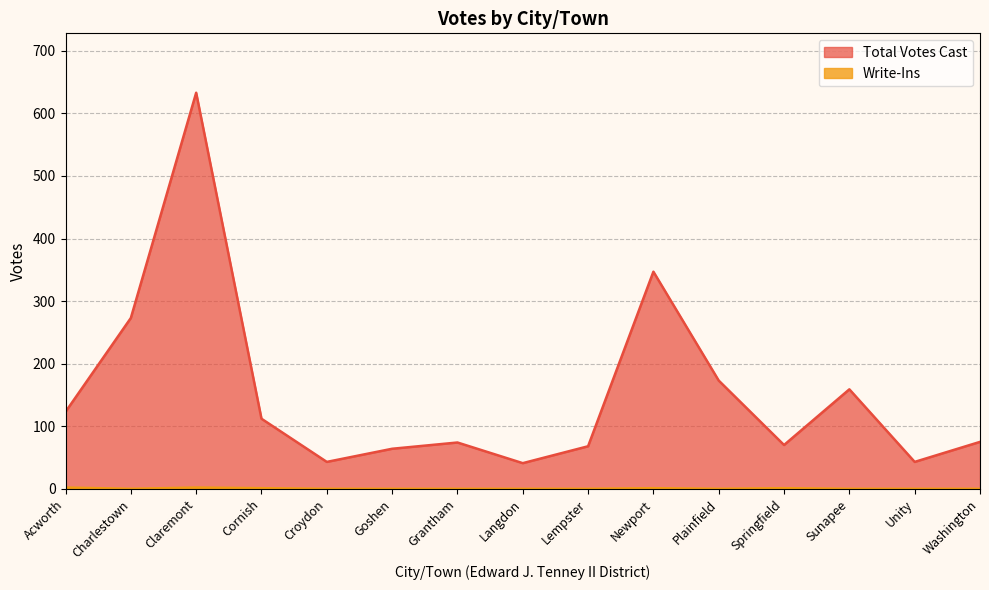

Which series has the largest range (max minus min)?

Total Votes Cast